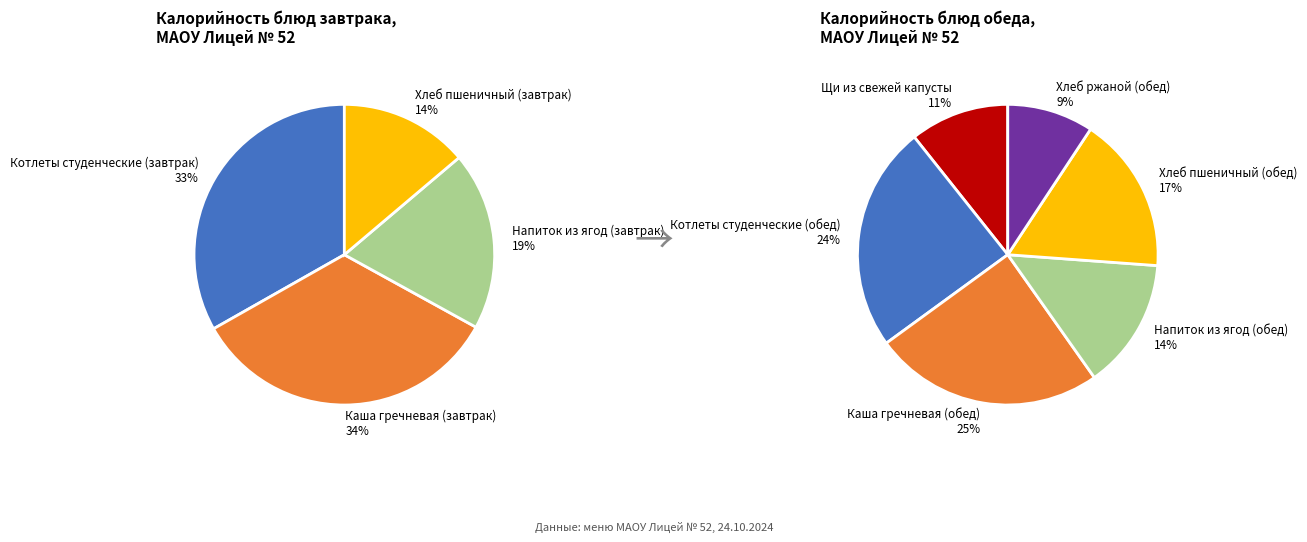

Count the number of slices in the pie.

10